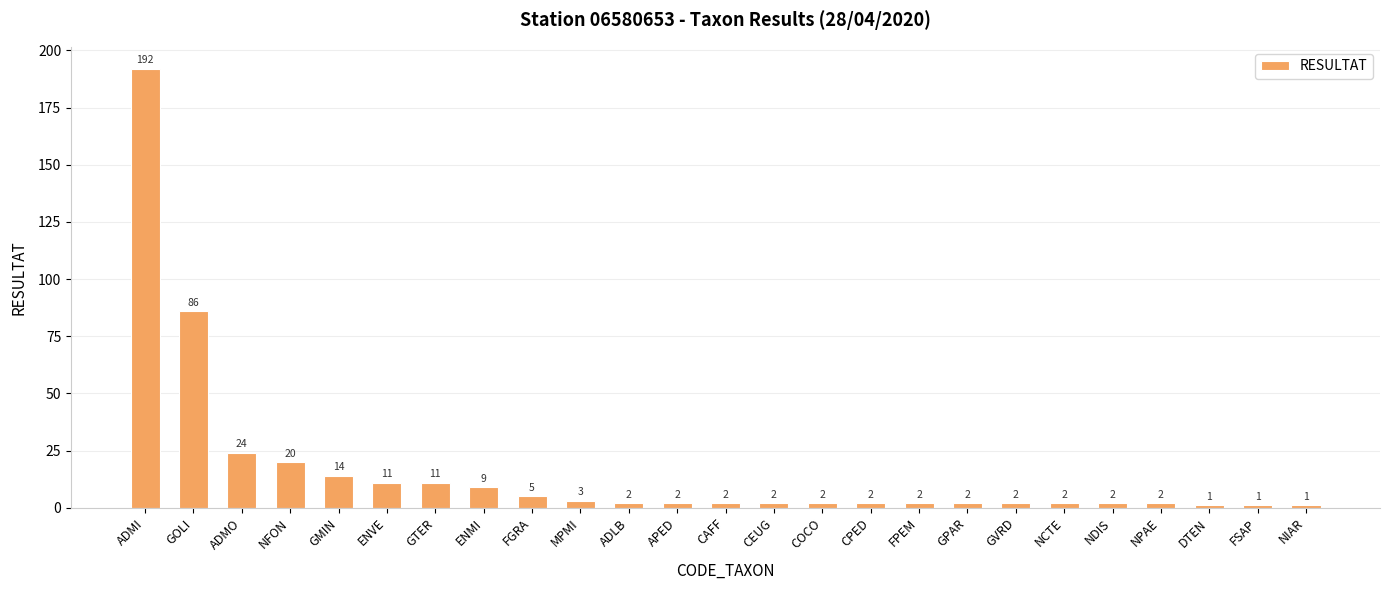

At which category does the chart reach its peak across all series?

ADMI